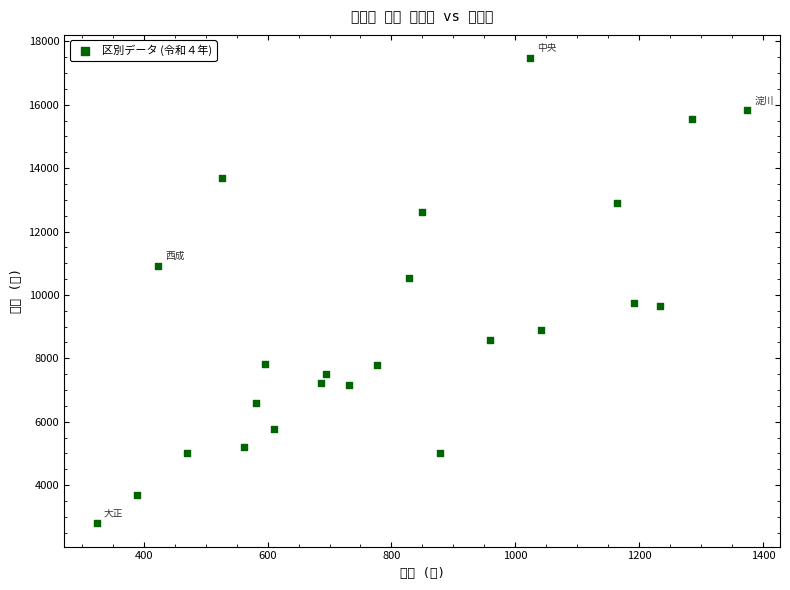

What is the range of X values (max minus min)?

1051